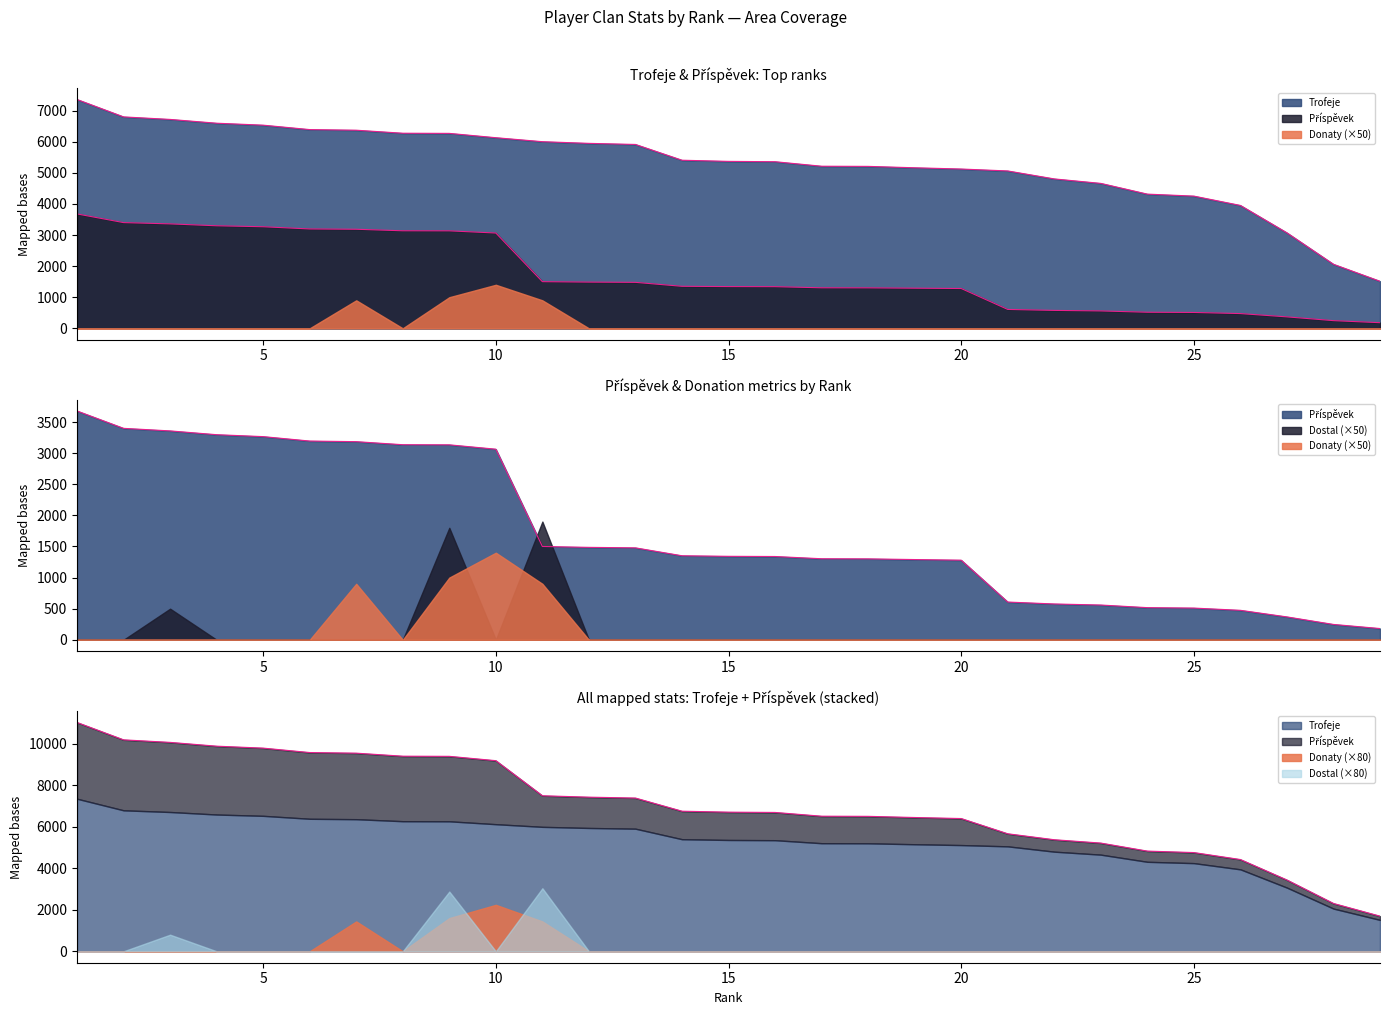

What is the difference between the maximum and second lowest values in the Trofeje series?

5298